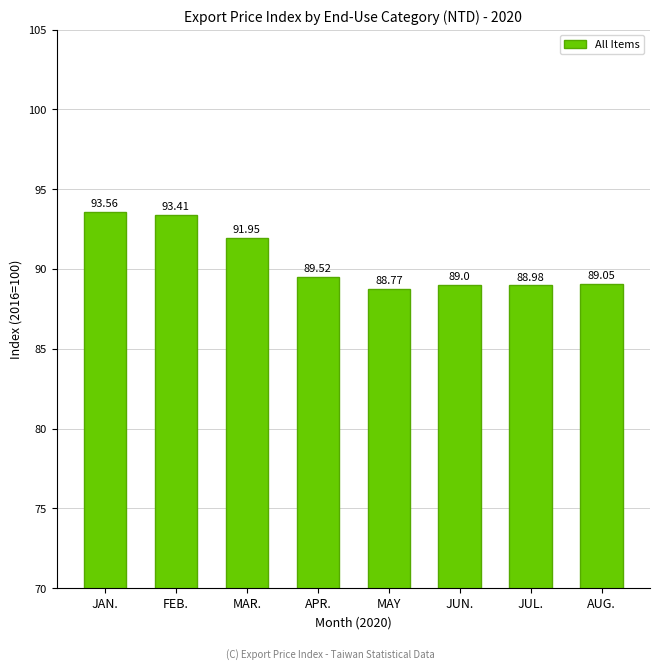

List the labels in order of value, smallest first.

MAY, JUL., JUN., AUG., APR., MAR., FEB., JAN.